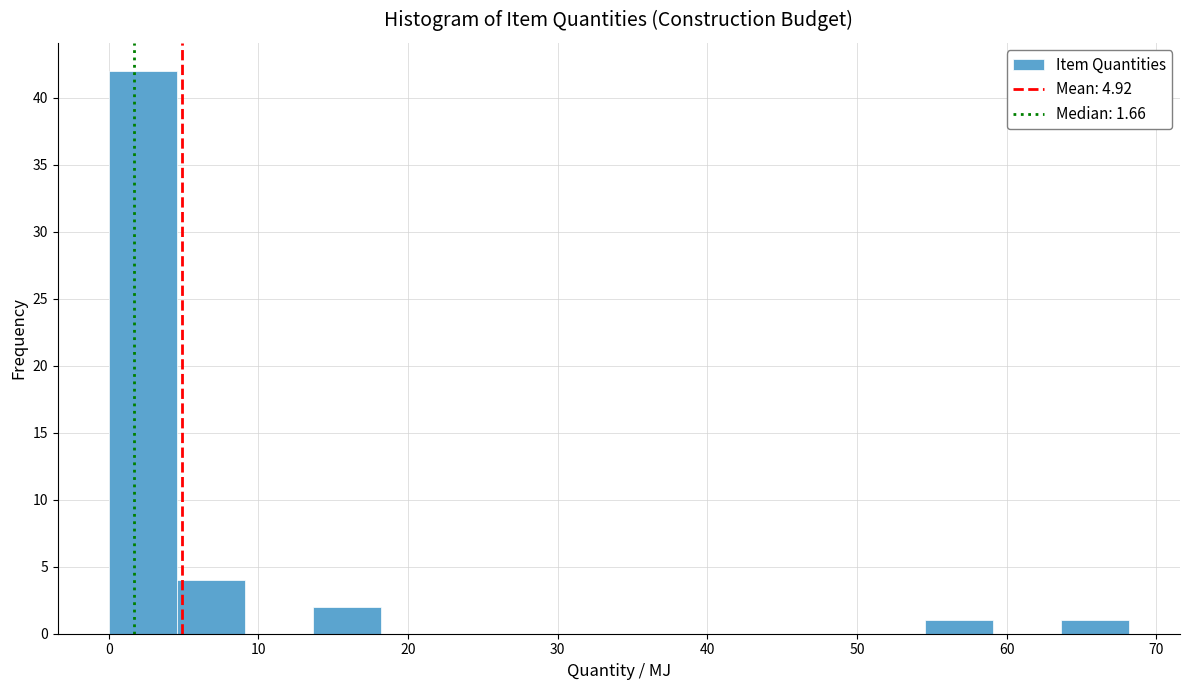

Which range on the x-axis has the tallest bar?

0 to 5